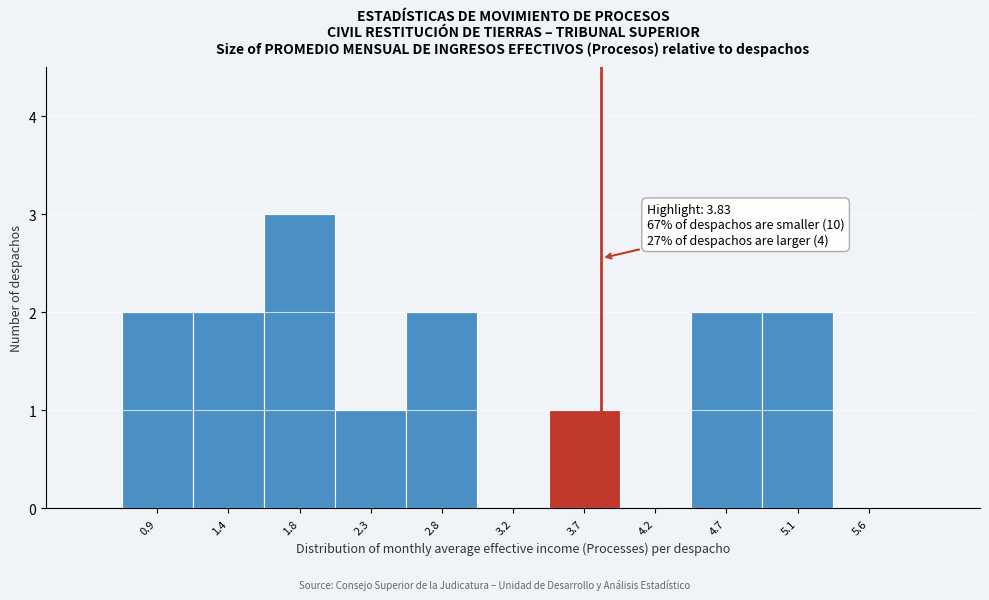

Which range on the x-axis has the tallest bar?

1.60 to 2.10